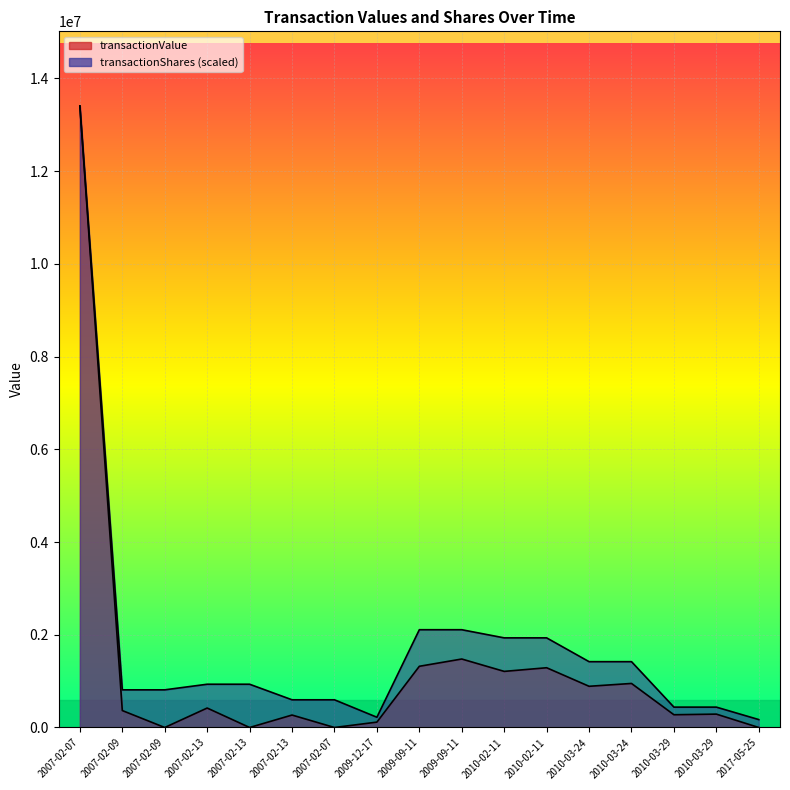

Between 2007-02-07 and 2010-03-29, which series saw the biggest shift?

transactionValue